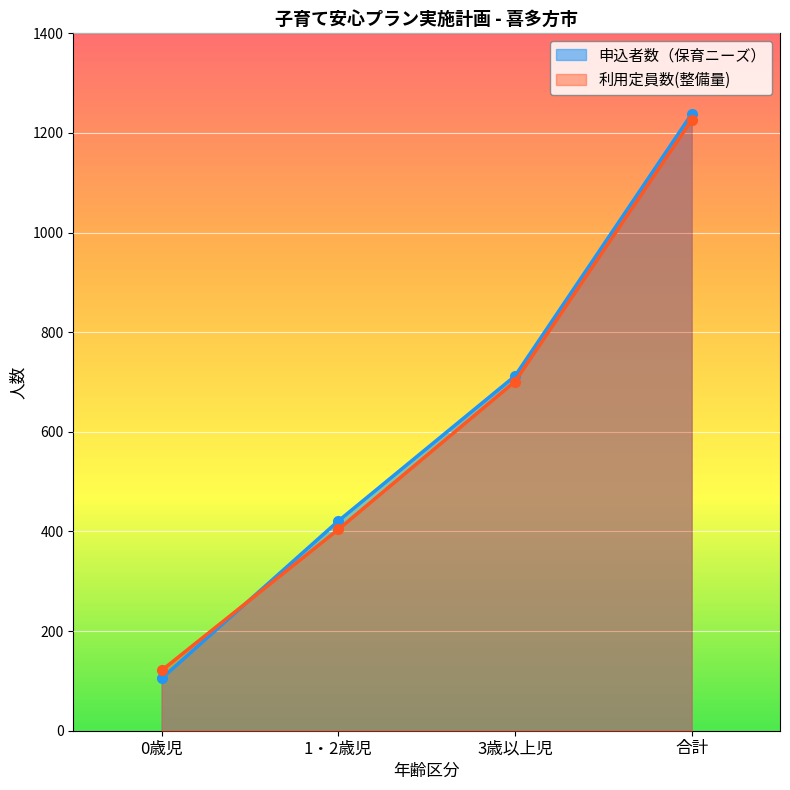

True or false: 申込者数（保育ニーズ） has more than 1 points higher than both neighbors.

False